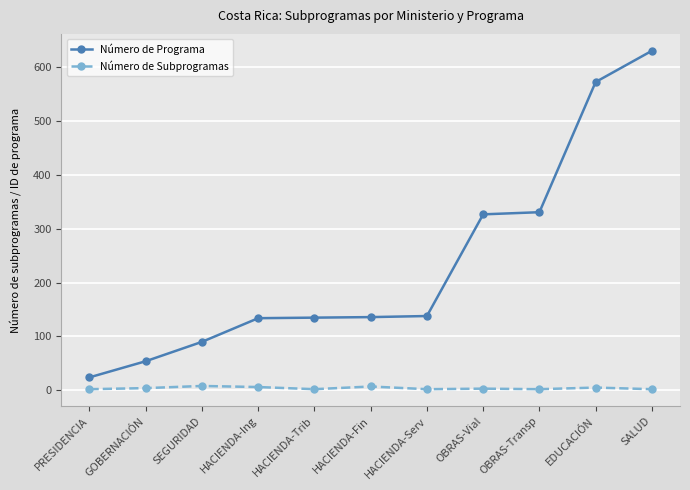

What is the difference between the maximum and second lowest values in the Número de Programa series?

577